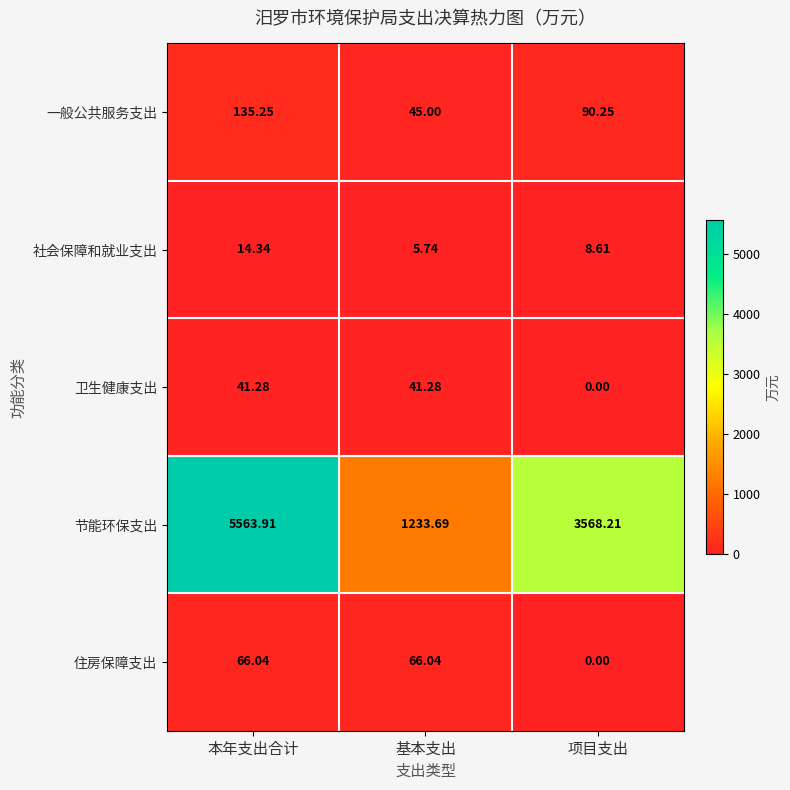

Is it true that 社会保障和就业支出 equals 5.7 at 基本支出?

True